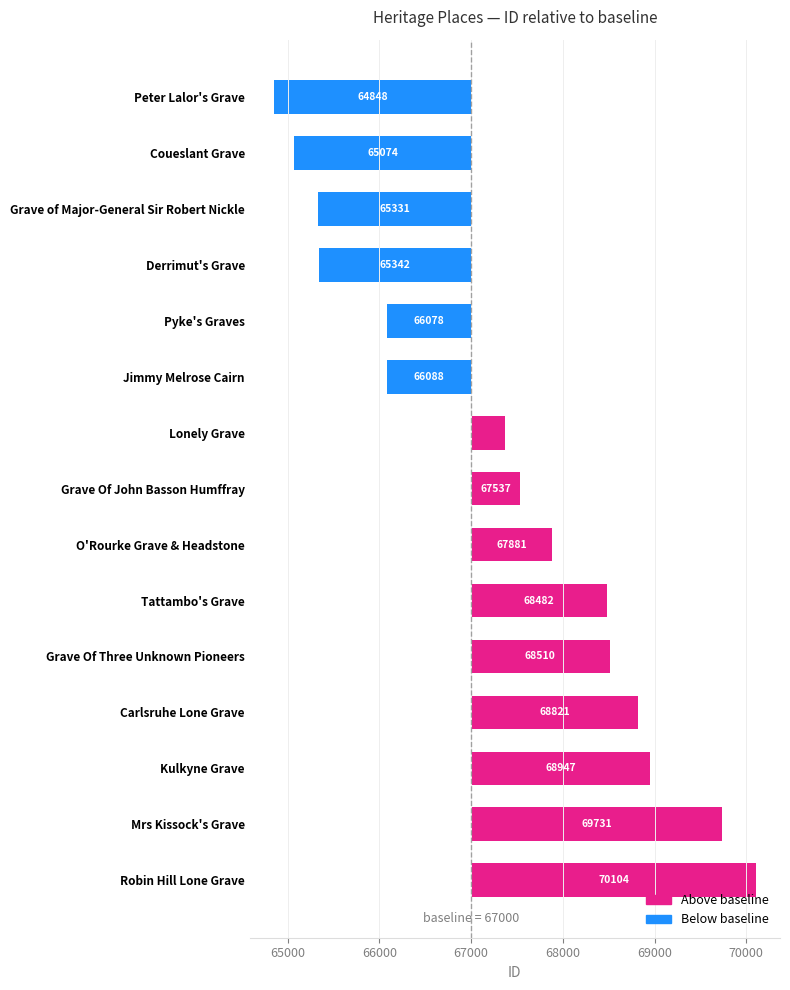

The chart shows a value of 1821 at Carlsruhe Lone Grave. True or false?

True